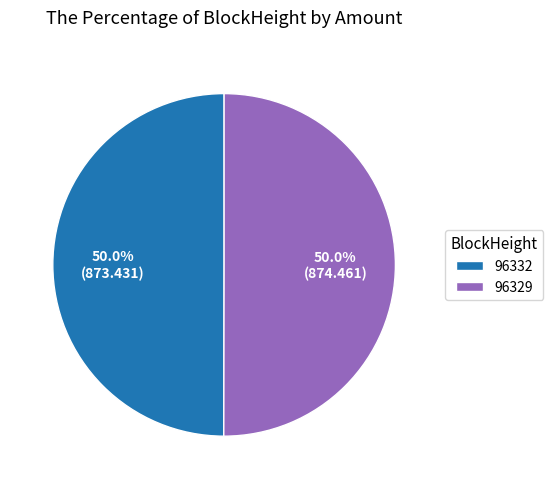

Approximately how many times larger is the value at 96332 compared to 96329?

1.0